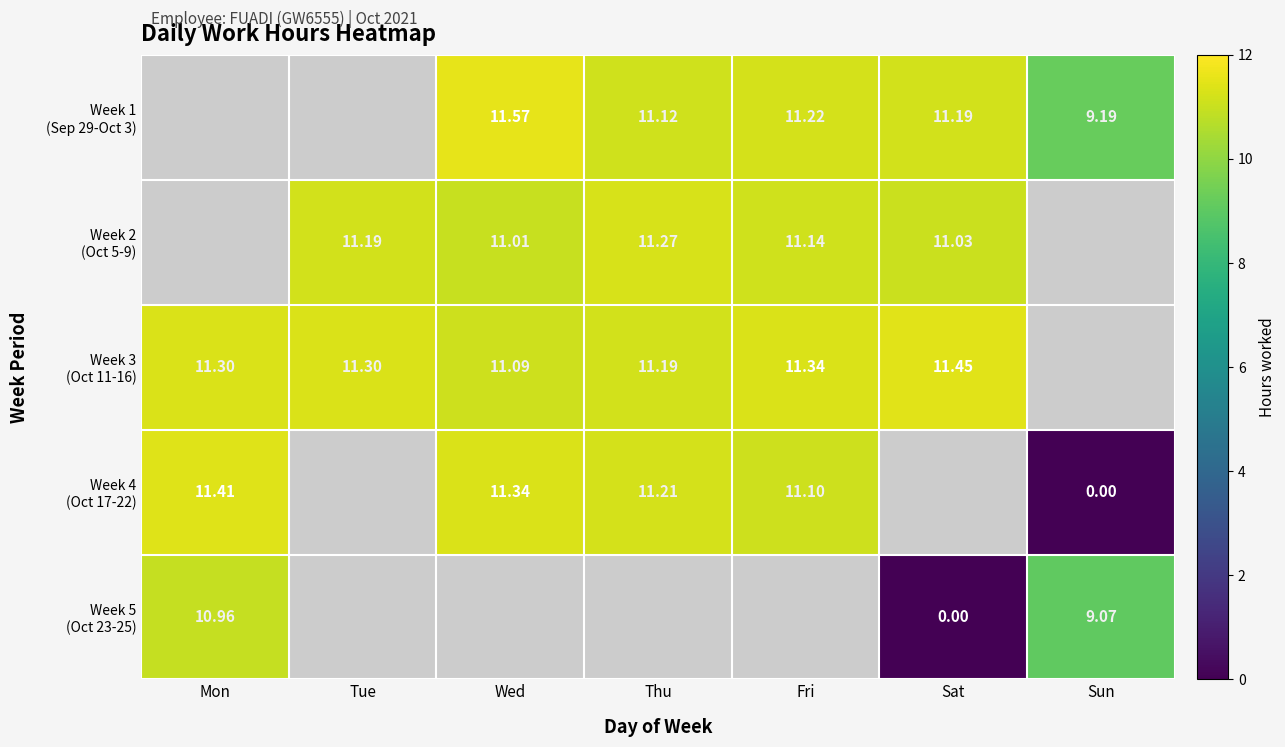

What is the difference between the maximum and minimum values in the Week 3 (Oct 11-16) series?

0.4